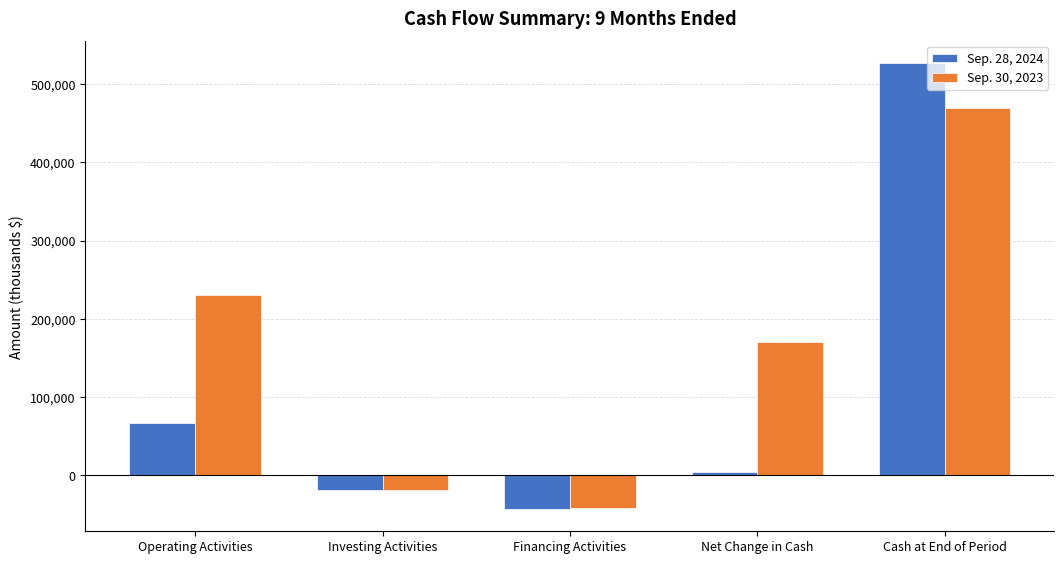

Read the Sep. 28, 2024 value at Net Change in Cash, to the nearest 100.

4500